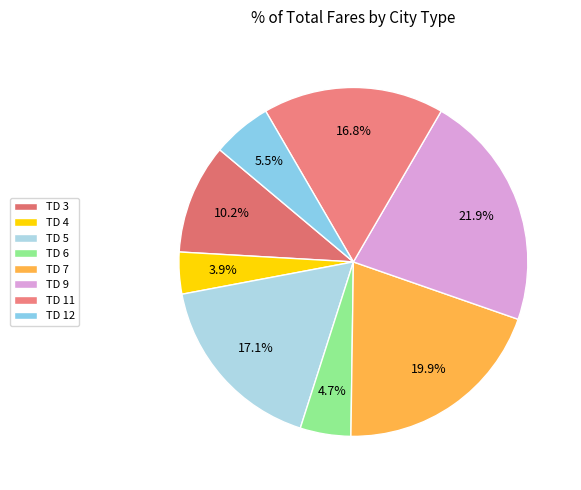

To the nearest percent, what is the difference between the largest and smallest slice percentages?

18%